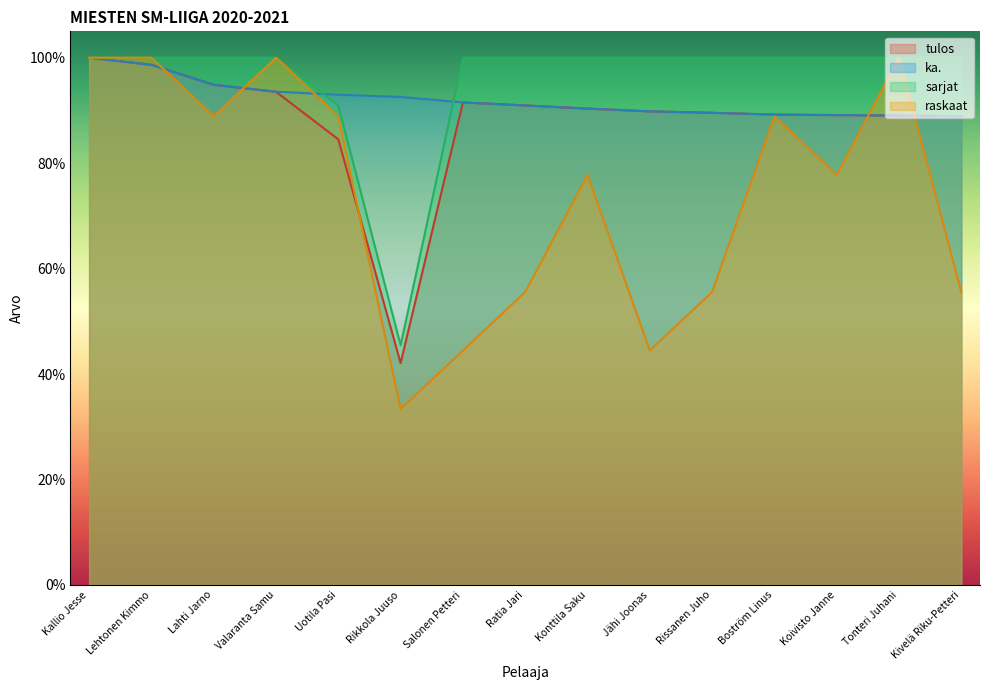

True or false: tulos and sarjat intersect in this chart.

False